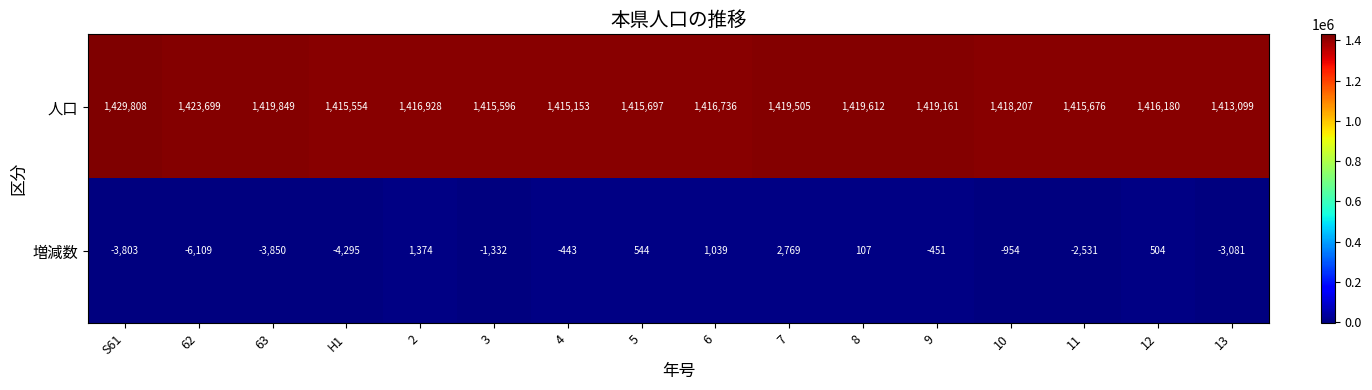

What is the approximate value of 人口 at 12, to the nearest 100?

1416200